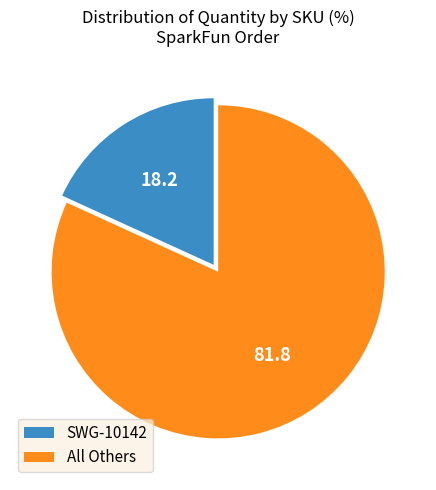

Is there a majority slice in this chart?

Yes